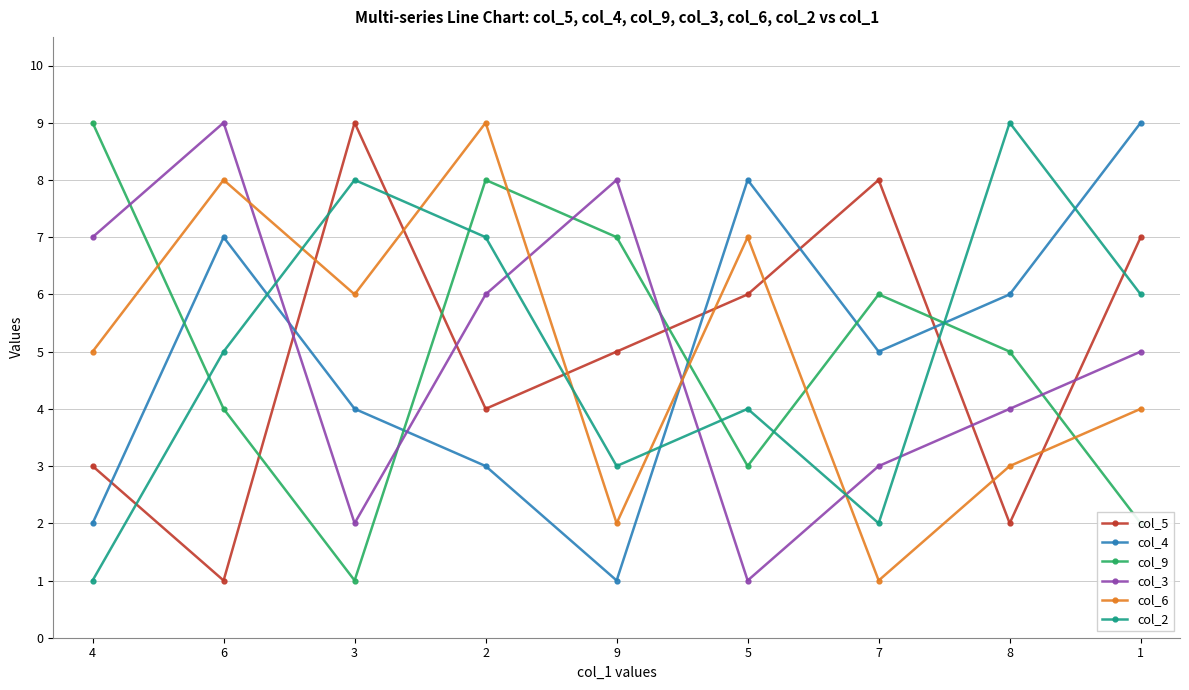

At 7, list the series in order from smallest to largest.

col_6, col_2, col_3, col_4, col_9, col_5